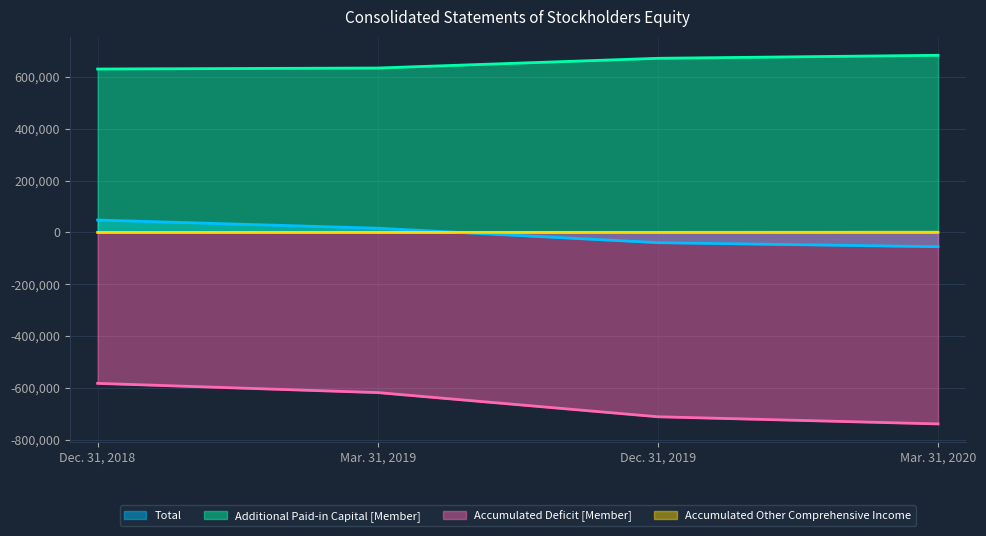

How many lines are shown in the chart?

4